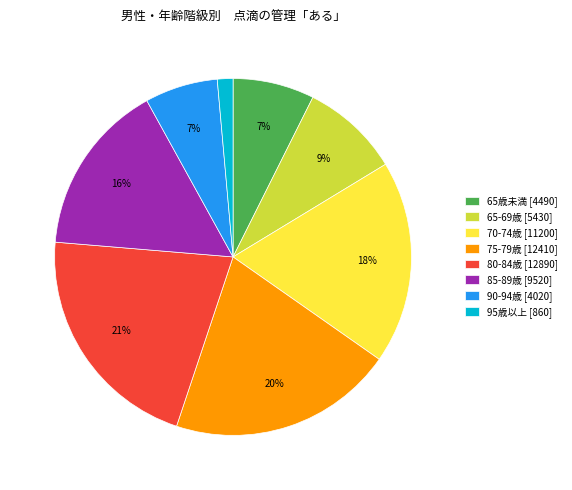

Which has a higher value, 65-69歳 [5430] or 70-74歳 [11200]?

70-74歳 [11200]